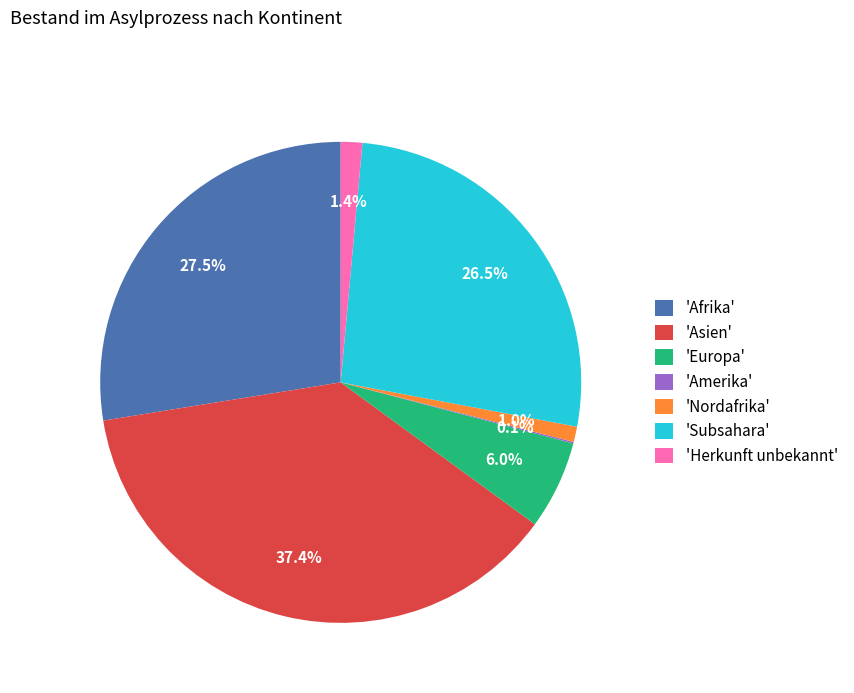

Between 'Europa' and 'Subsahara', which is larger?

'Subsahara'